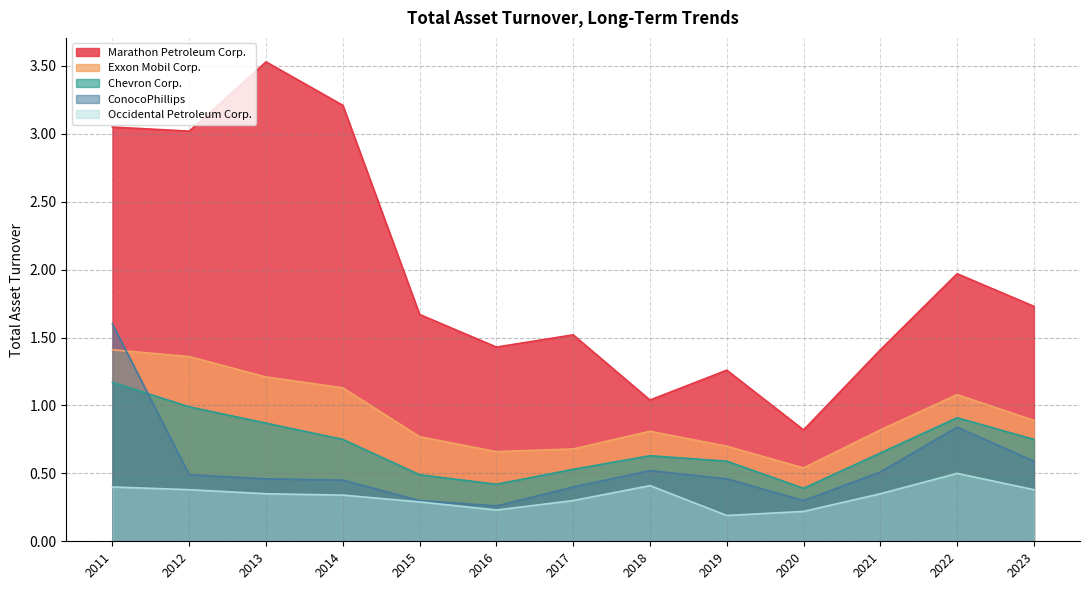

At which label is Exxon Mobil Corp. closest to 0?

2020